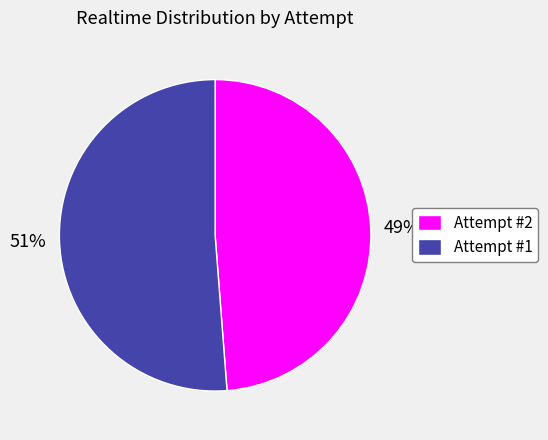

To the nearest percent, what is the combined percentage of Attempt #1 and Attempt #2?

100%